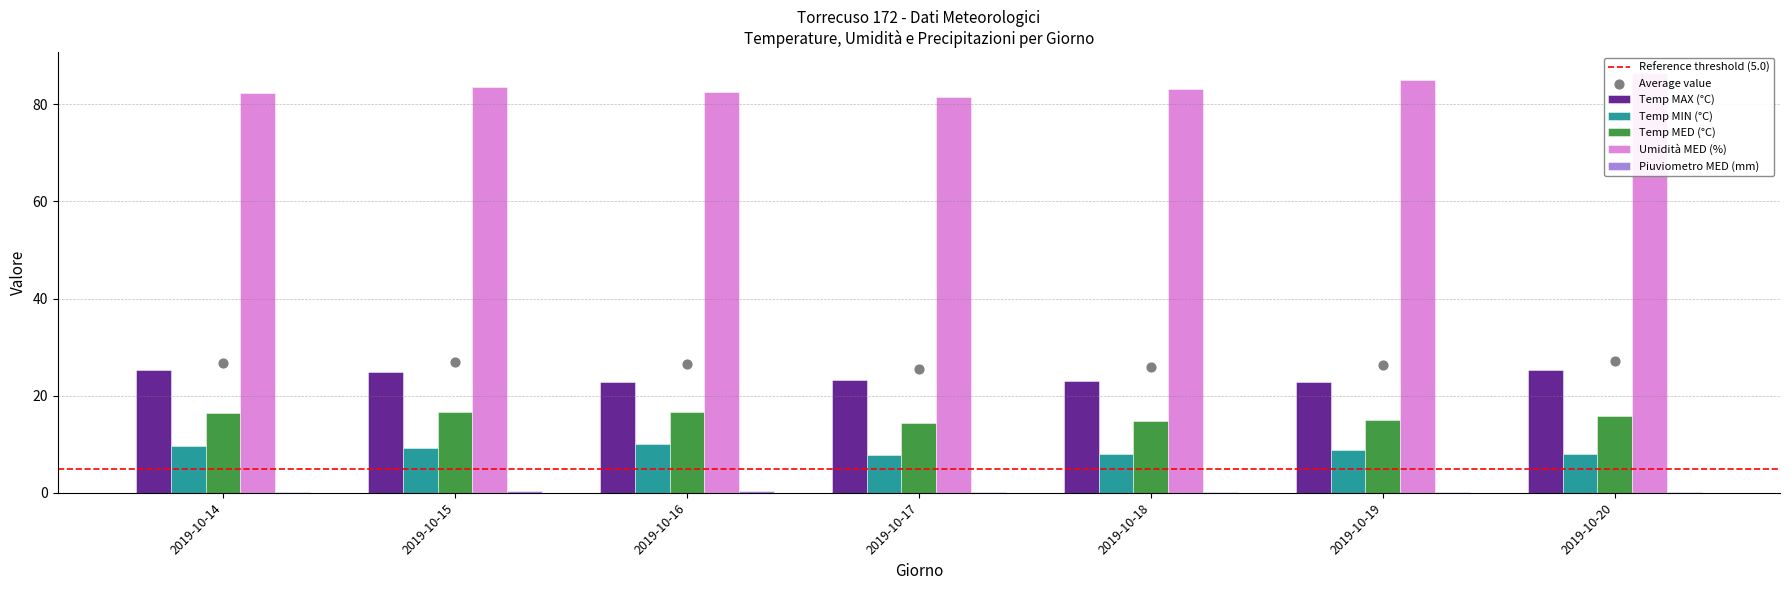

At how many categories does at least one series exceed 26?

7